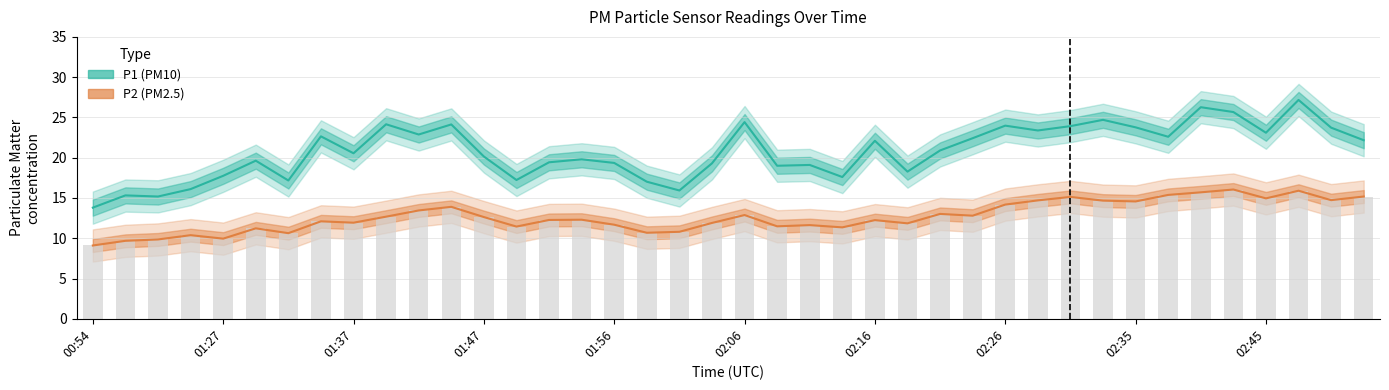

What are all the series names shown in the legend?

P1 (PM10), P2 (PM2.5)